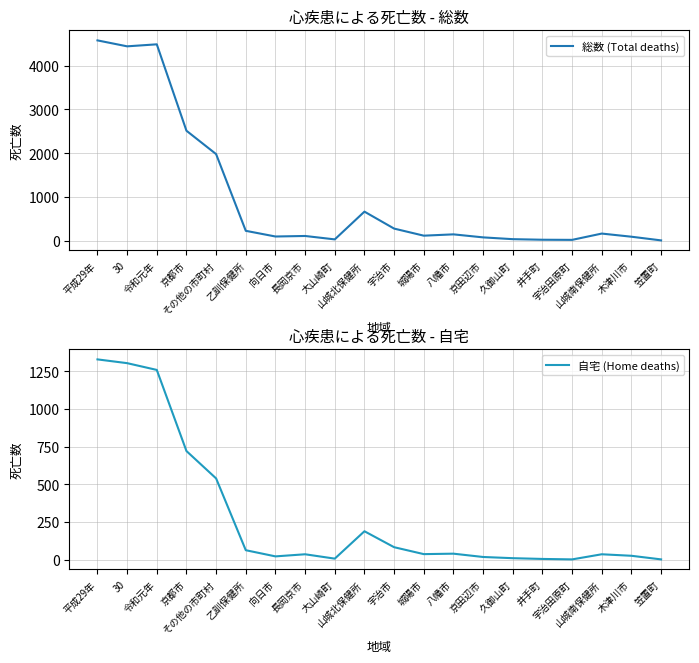

Which series has the largest range (max minus min)?

総数 (Total deaths)